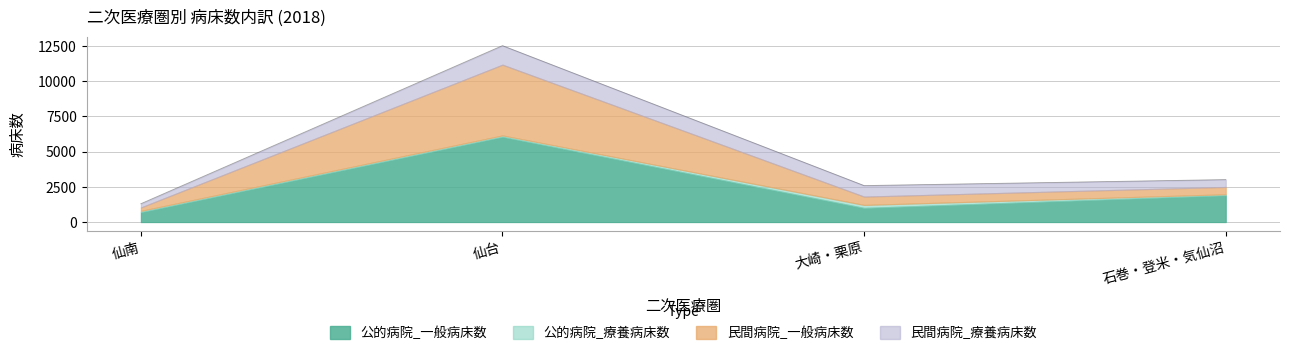

Which series changed the most between 仙台 and 大崎・栗原?

公的病院_一般病床数